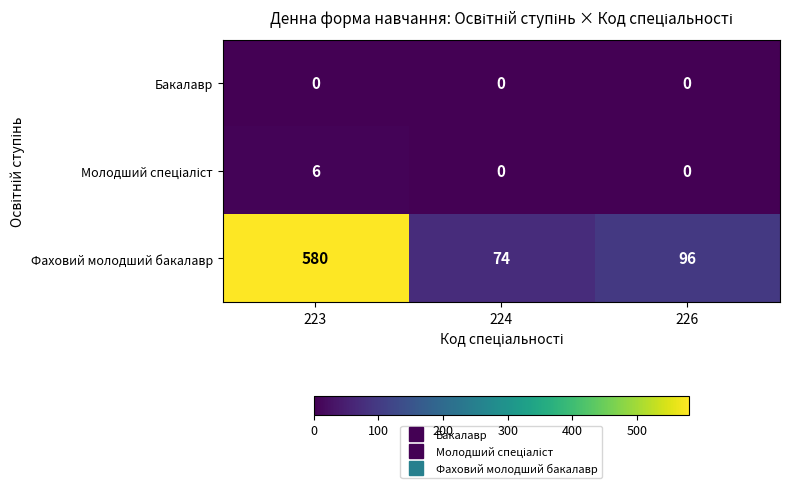

Which series has the largest total across all categories?

Фаховий молодший бакалавр